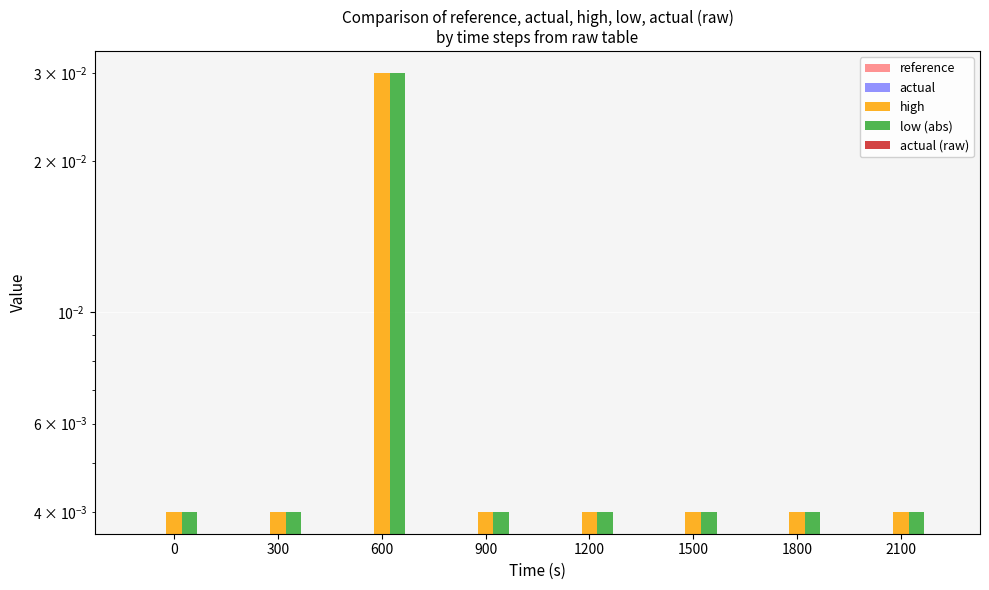

At how many categories does at least one series exceed 0?

8